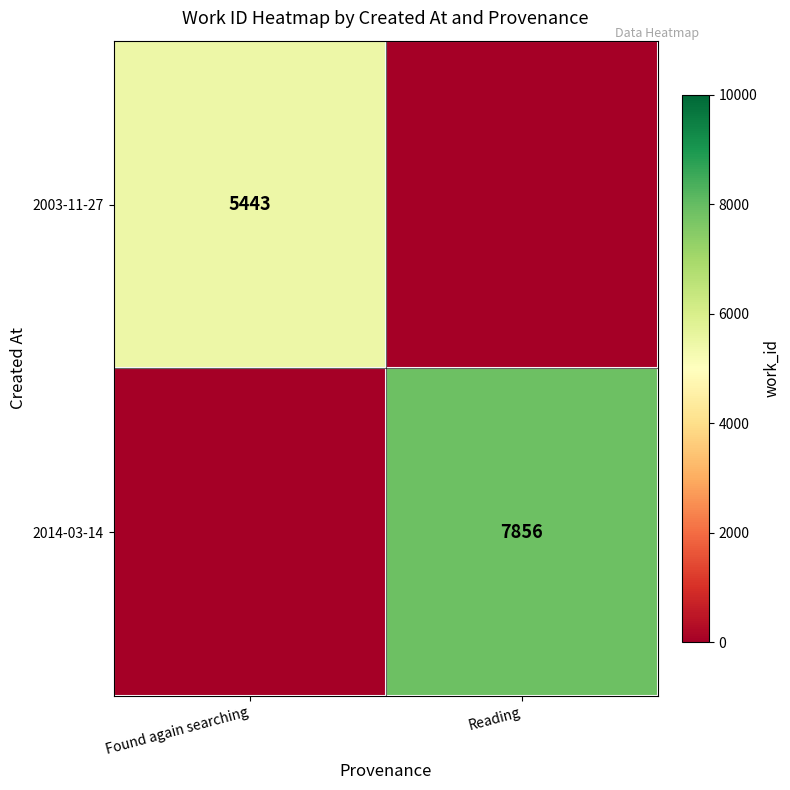

At how many categories does at least one series exceed 1626?

2